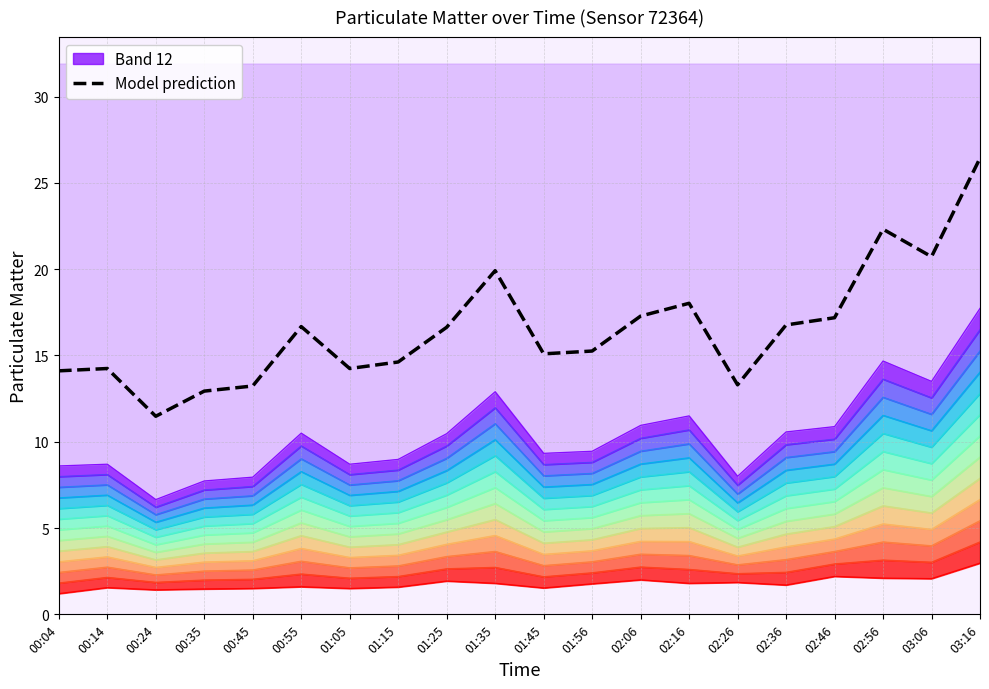

Does the chart display data point markers on the line(s)?

No